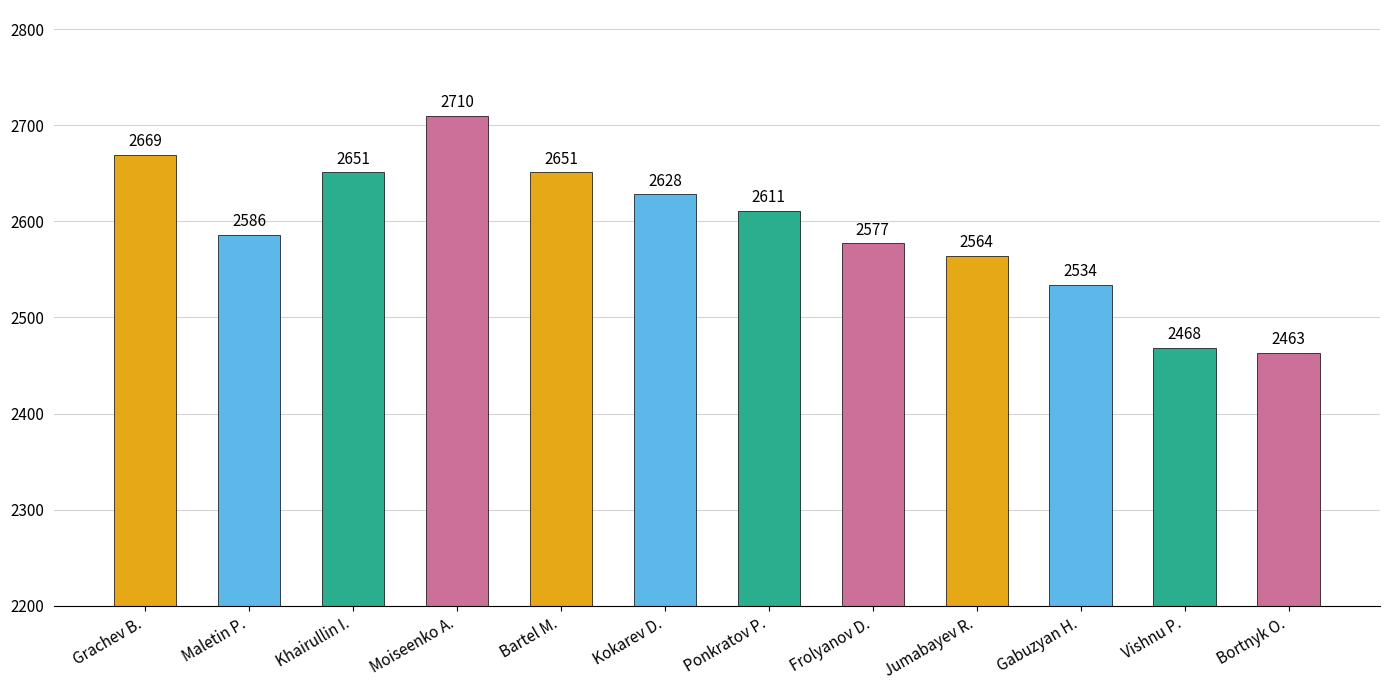

What is the label of the 8th bar from the right?

Bartel M.